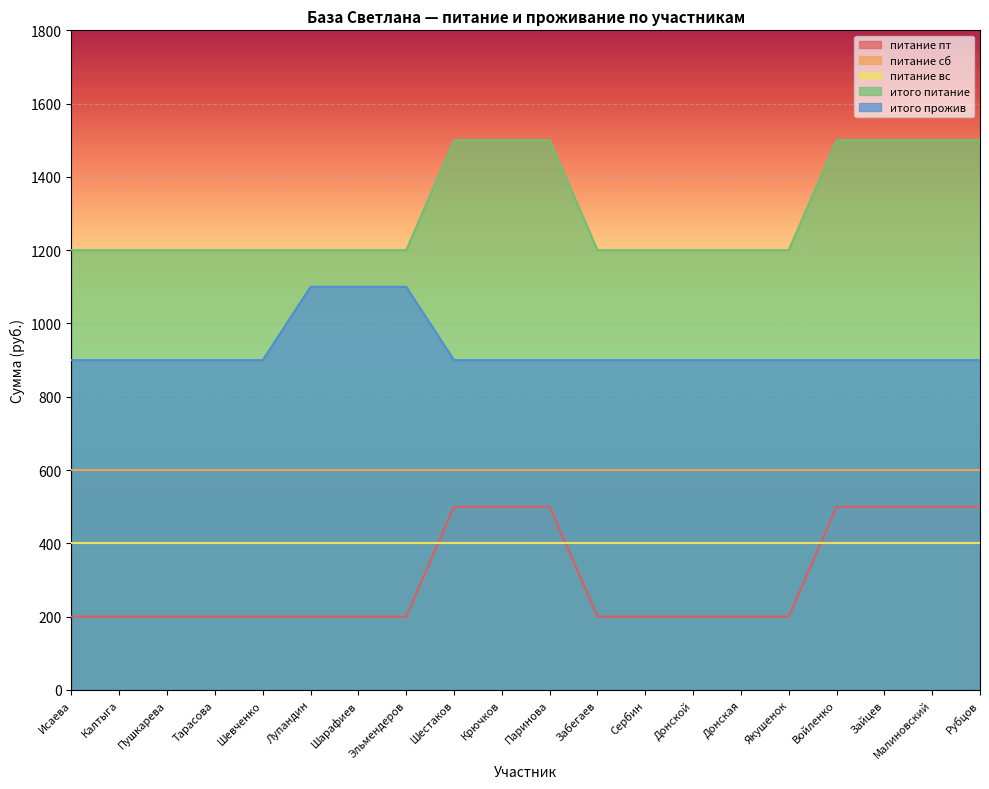

At which category is the sum across all series the highest?

Шестаков